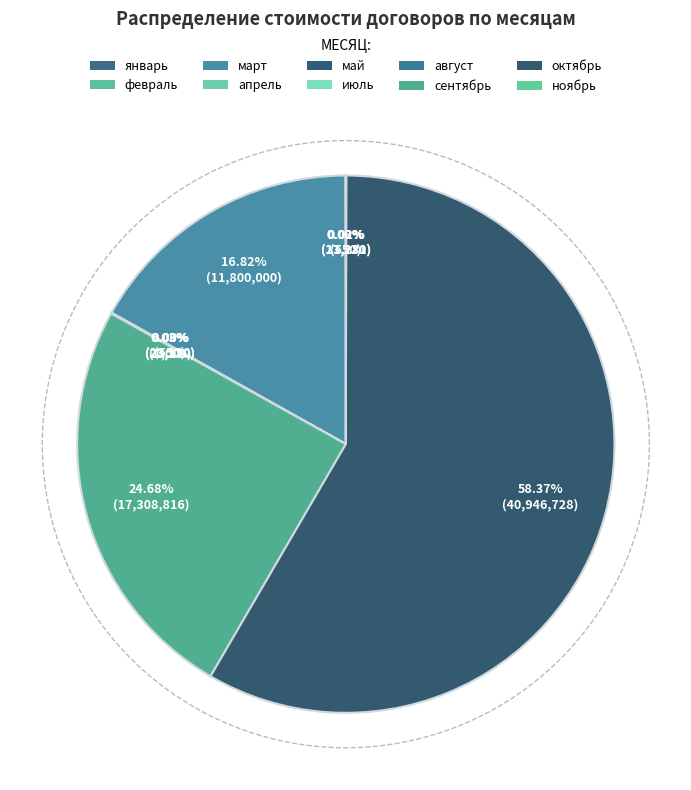

How many segments does this pie chart have?

10